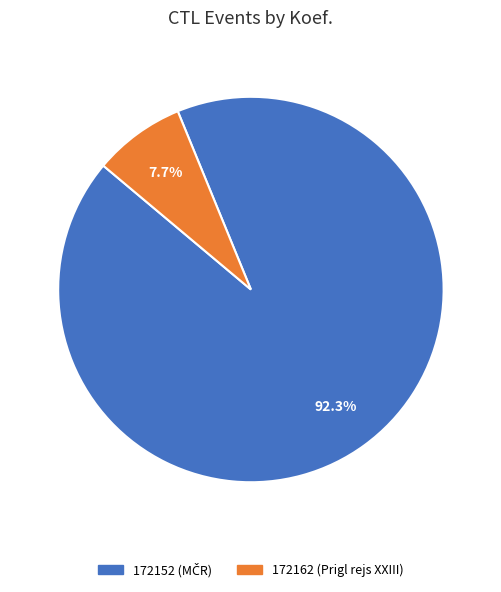

Is there a majority slice in this chart?

Yes